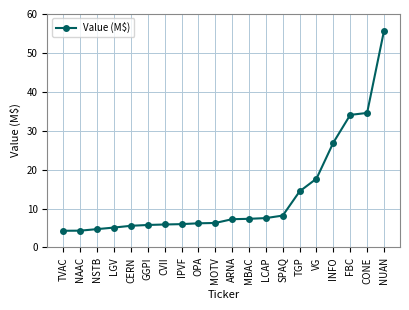

What is the value of the 1st point from the left?

4.3